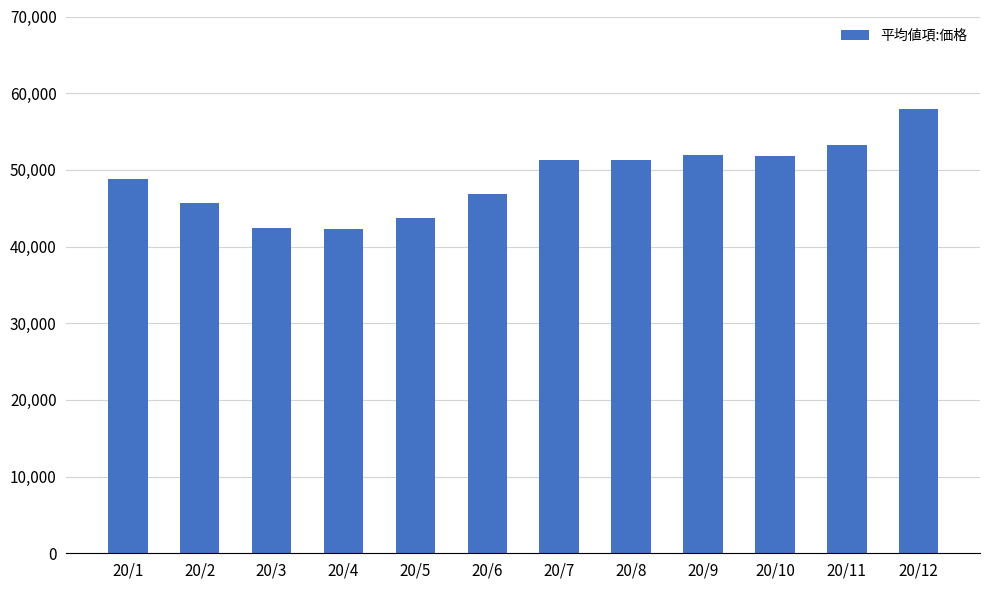

Approximately how many times larger is the value at 20/12 compared to 20/11?

1.1